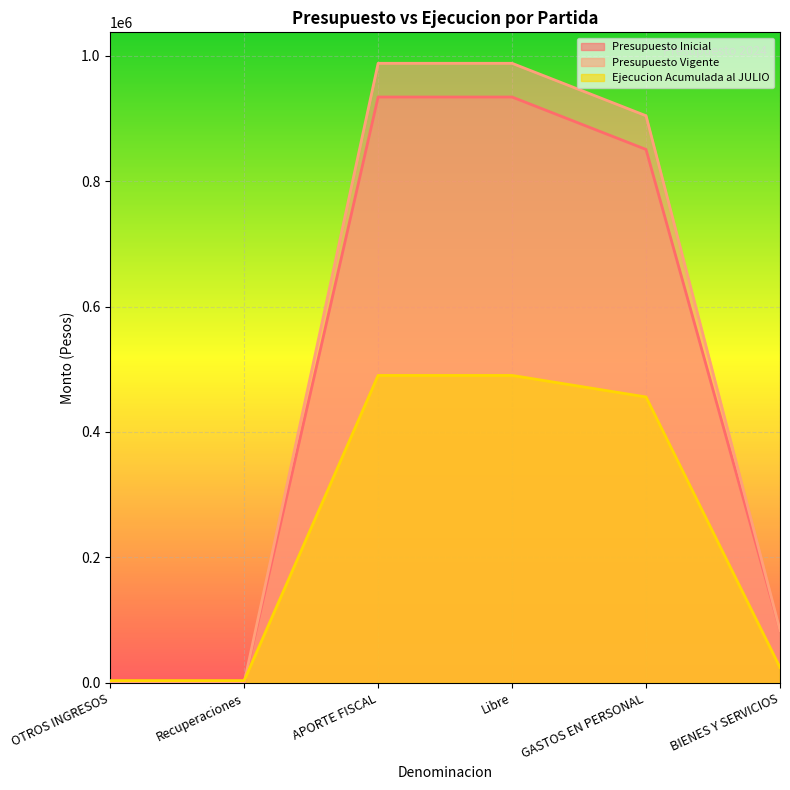

The value of Presupuesto Vigente at OTROS INGRESOS is -323158. True or false?

False